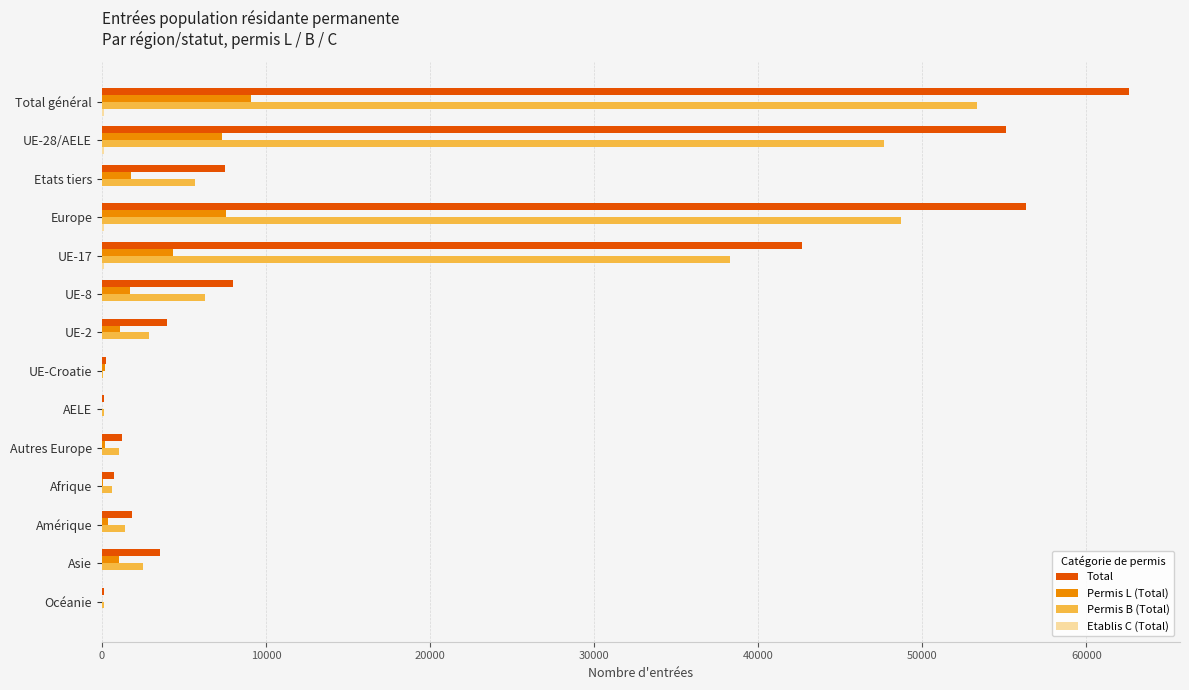

Which series has the largest total across all categories?

Total